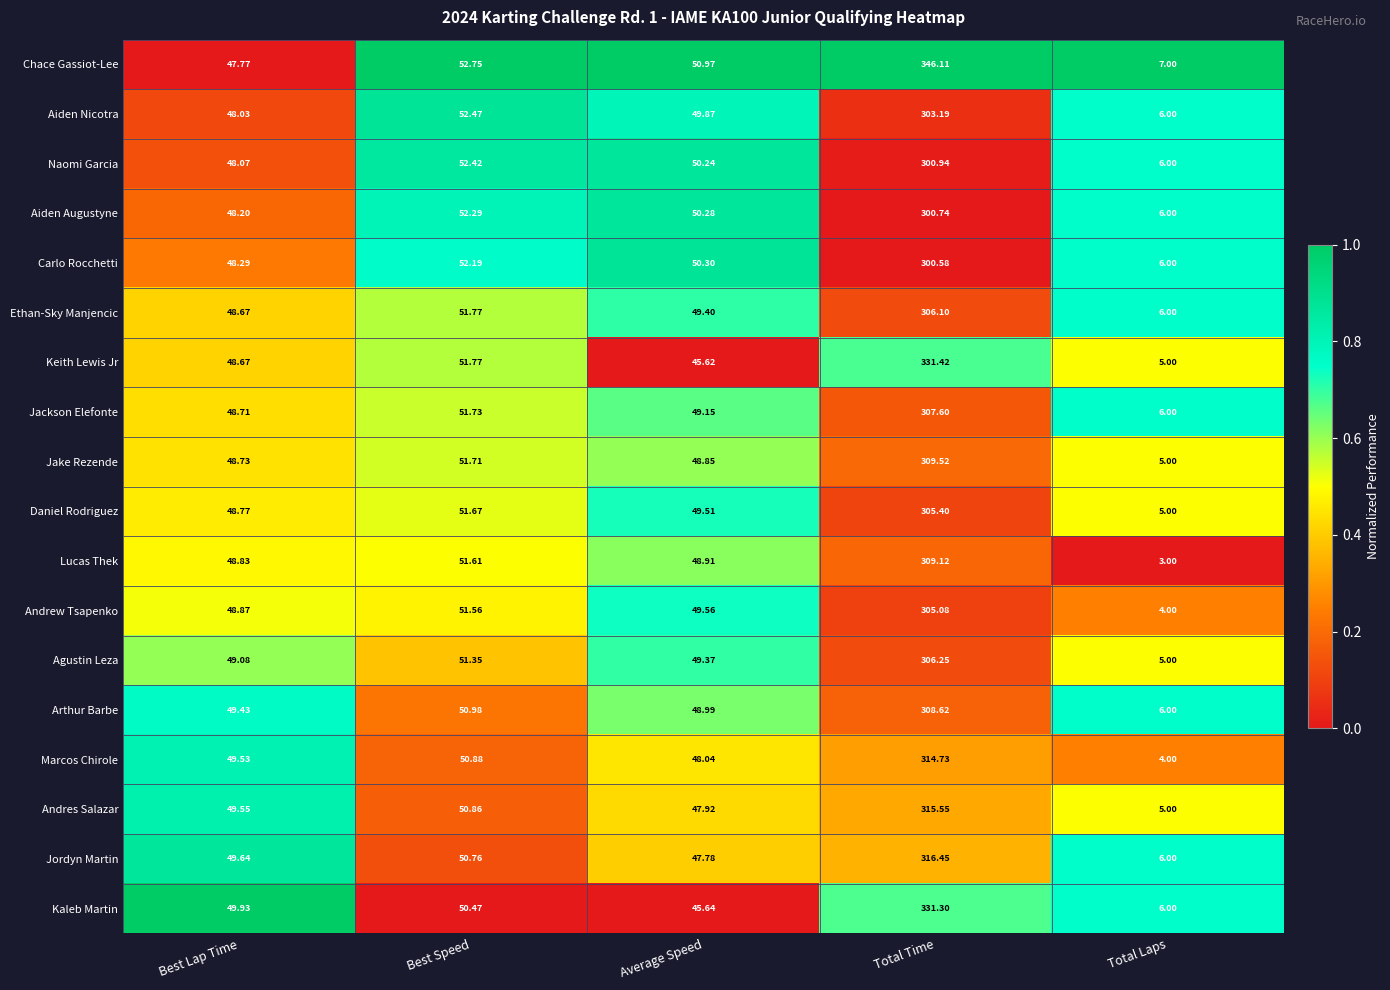

Which series has the largest total across all categories?

Chace Gassiot-Lee